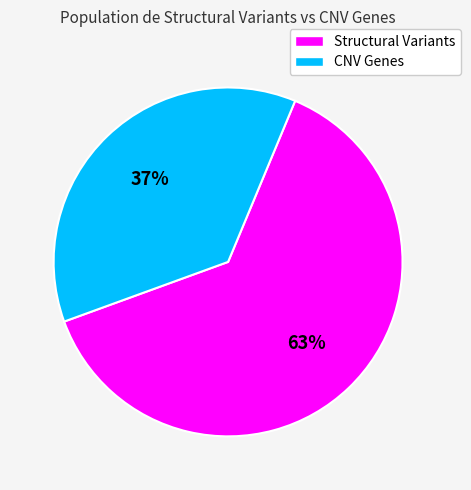

Rank the categories by value from lowest to highest.

CNV Genes, Structural Variants